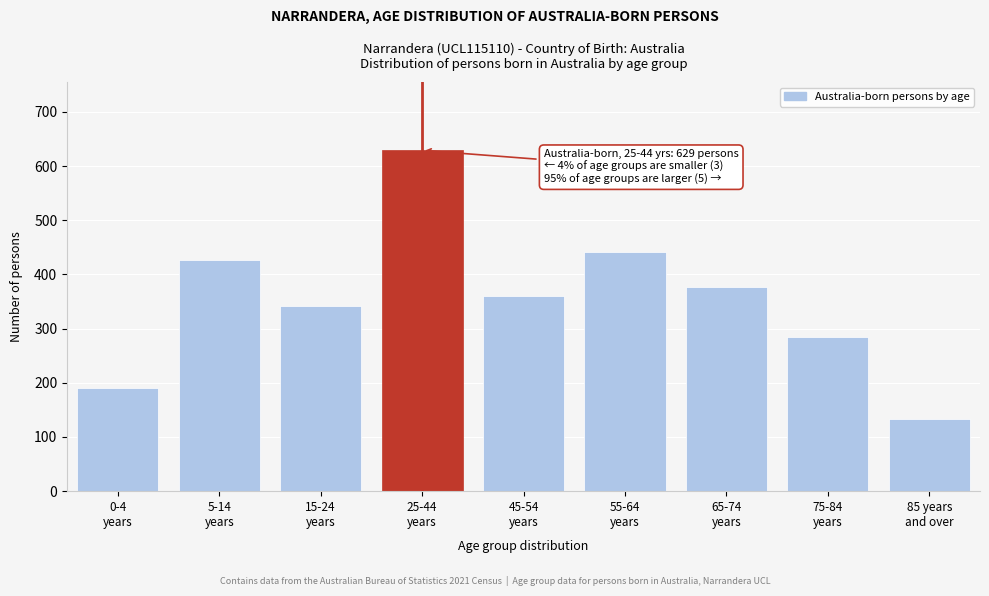

Reading left to right, transcribe all the data shown in this chart.

191	427	341	629	360	442	377	284	133